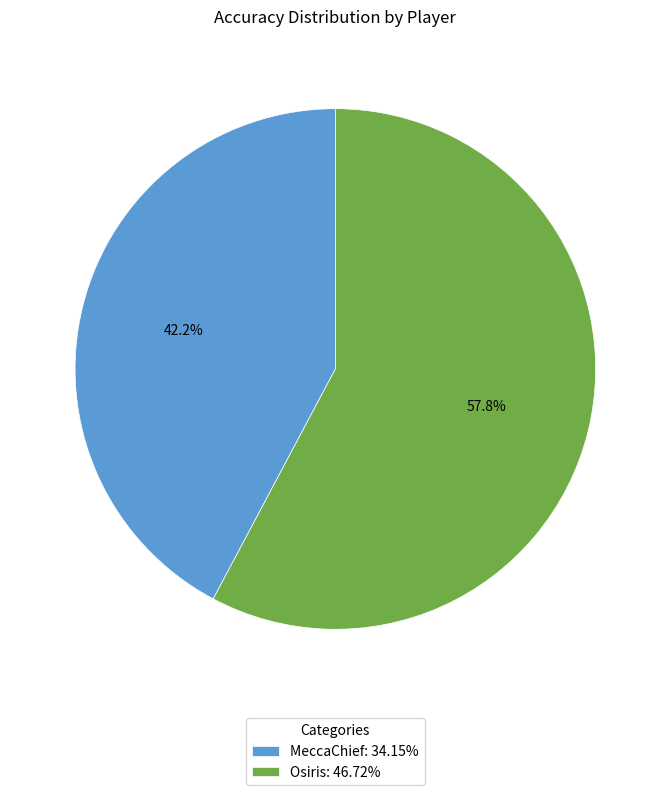

Rank the categories by value from lowest to highest.

MeccaChief, Osiris